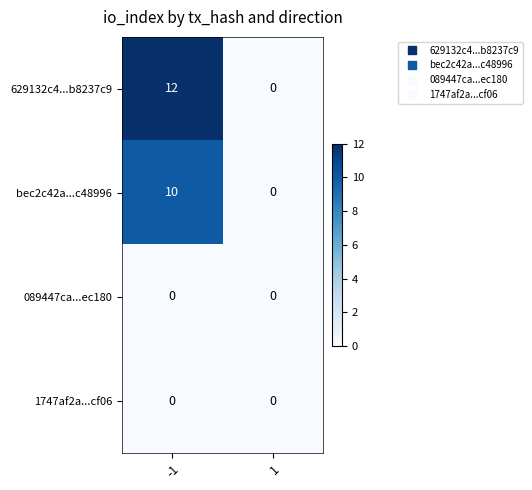

Which series has the largest total across all categories?

629132c4...b8237c9